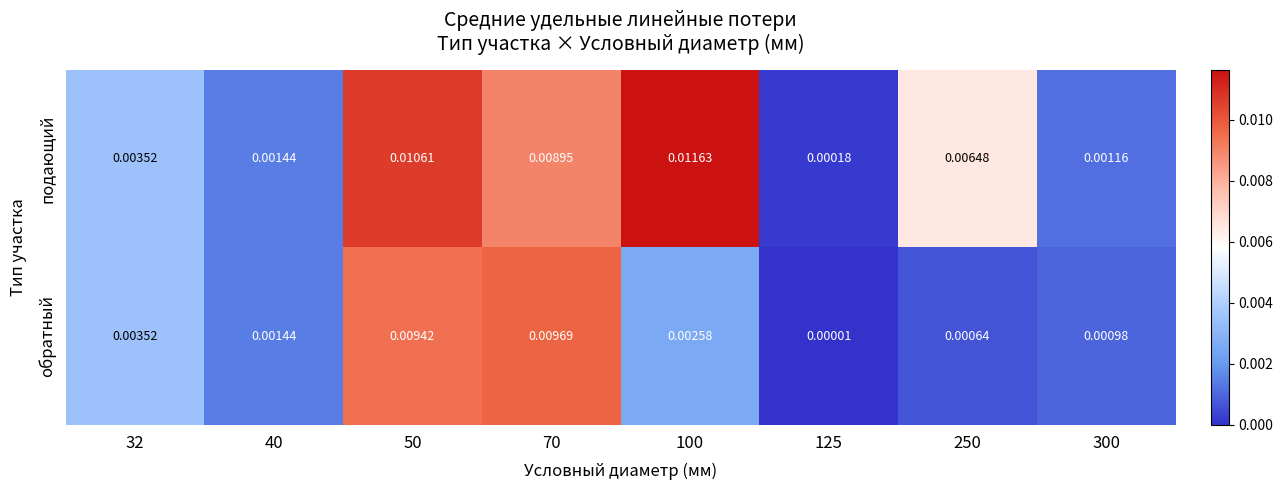

Which series changed the most between 70 and 125?

обратный